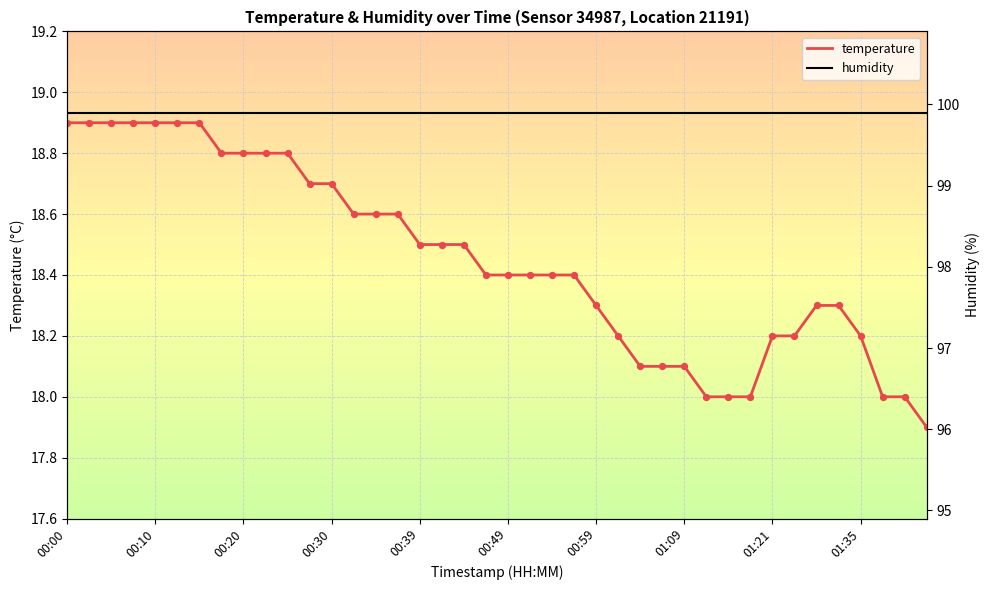

Which series has the largest total across all categories?

humidity